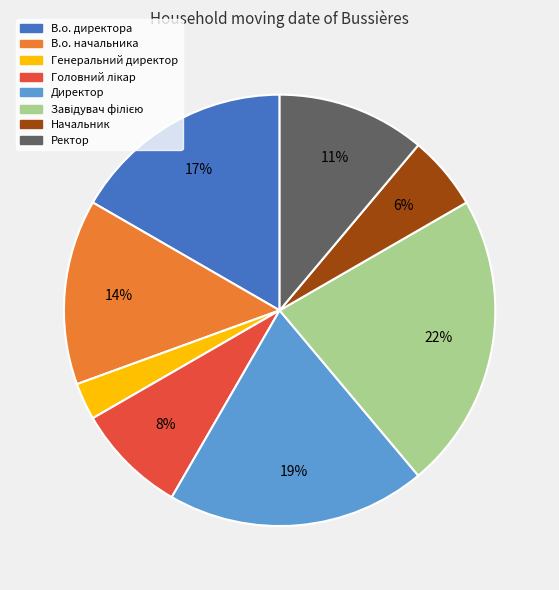

Approximately how many times larger is the value at Начальник compared to Директор?

0.3